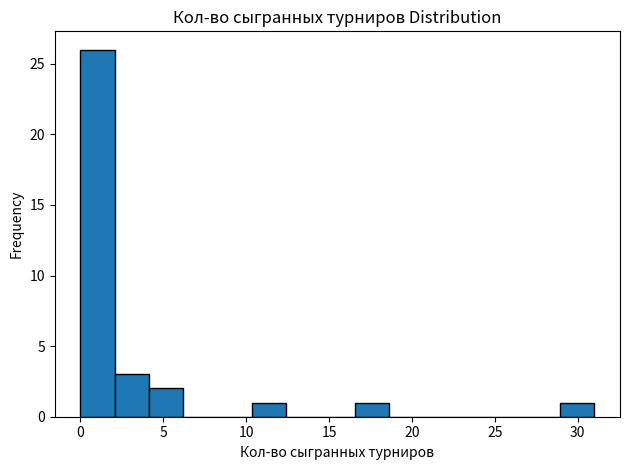

Reading left to right, transcribe this chart: for each bar, give the range it covers on the x-axis and its height. Neither the bar edges nor the heights are printed on the chart, so give them approximately, as read against the axes.

0.0 to 2.0: 26
2.0 to 4.0: 3
4.0 to 6.0: 2
6.0 to 8.5: 0
8.5 to 10.5: 0
10.5 to 12.5: 1
12.5 to 14.5: 0
14.5 to 16.5: 0
16.5 to 18.5: 1
18.5 to 20.5: 0
20.5 to 22.5: 0
22.5 to 25.0: 0
25.0 to 27.0: 0
27.0 to 29.0: 0
29.0 to 31.0: 1